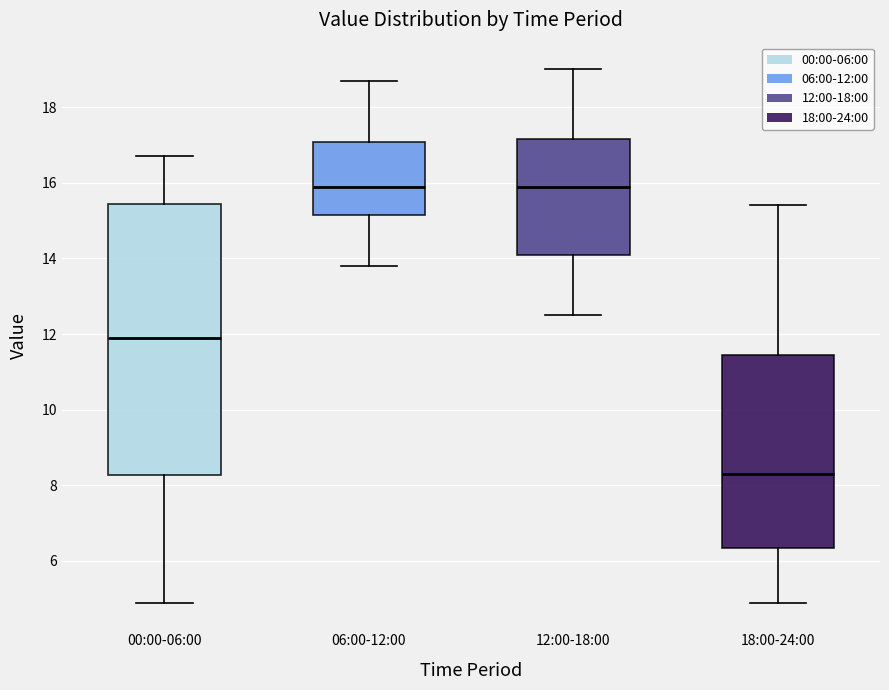

Reading left to right, transcribe this box plot: for each box, give where its median line is, the range the box spans, and where its two whiskers end, as read against the y-axis. The values are not printed on the chart, so give them approximately, as read against the axis.

00:00-06:00: median 12.0, box 8.2 to 15.4, whiskers 5.0 to 16.8
06:00-12:00: median 16.0, box 15.2 to 17.0, whiskers 13.8 to 18.8
12:00-18:00: median 16.0, box 14.2 to 17.2, whiskers 12.6 to 19.0
18:00-24:00: median 8.4, box 6.4 to 11.4, whiskers 5.0 to 15.4